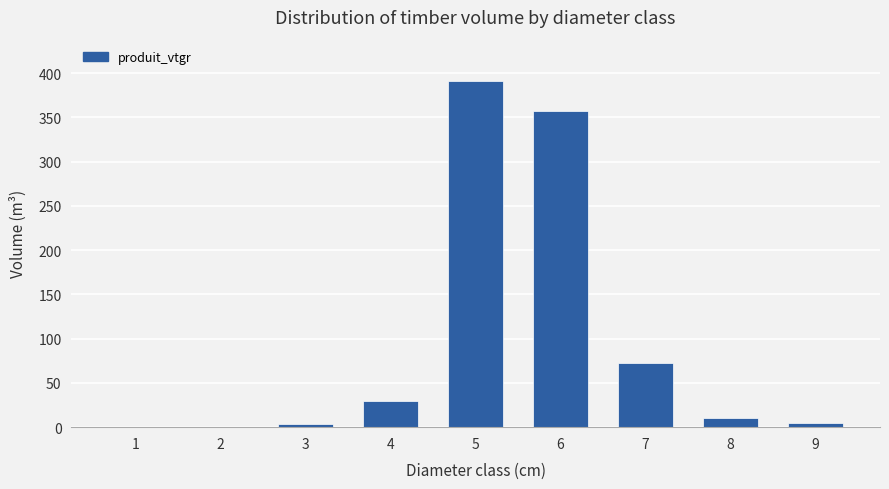

What is the change in value from 4 to 6?

+327.1